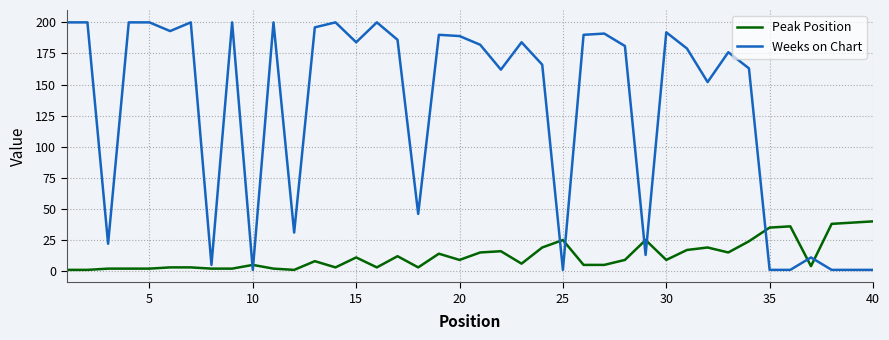

Rank the series by their average value, from lowest to highest.

Peak Position, Weeks on Chart